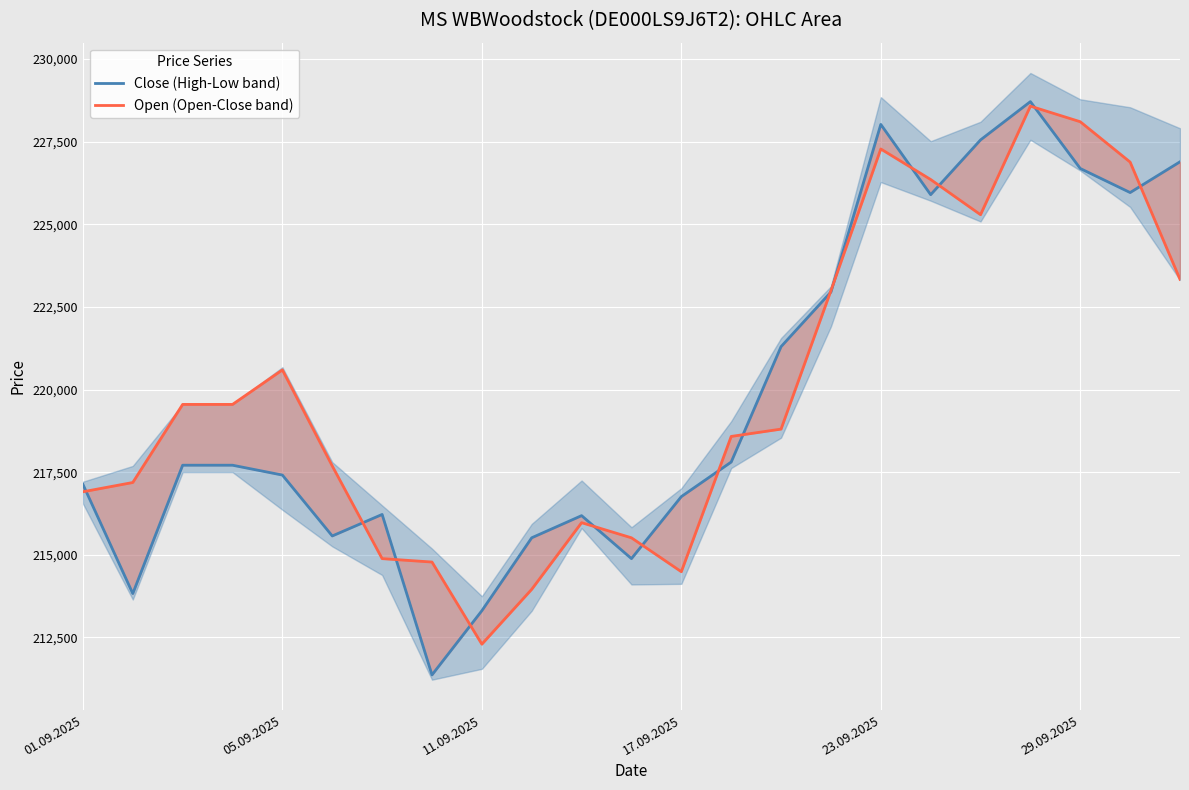

True or false: Close (High-Low band) and Open (Open-Close band) cross at least once.

True